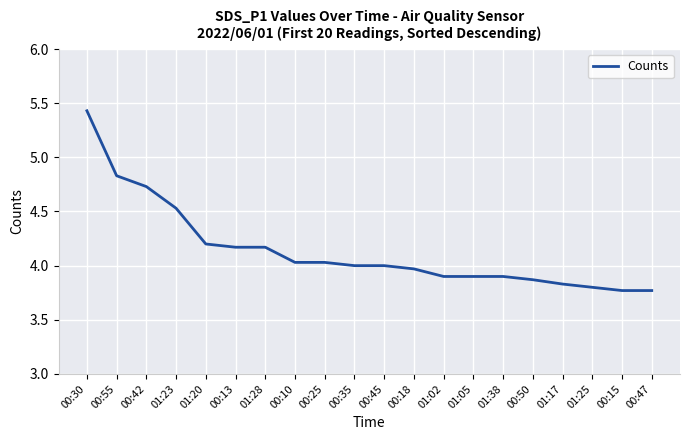

Approximately how many times larger is the value at 01:20 compared to 00:15?

1.1